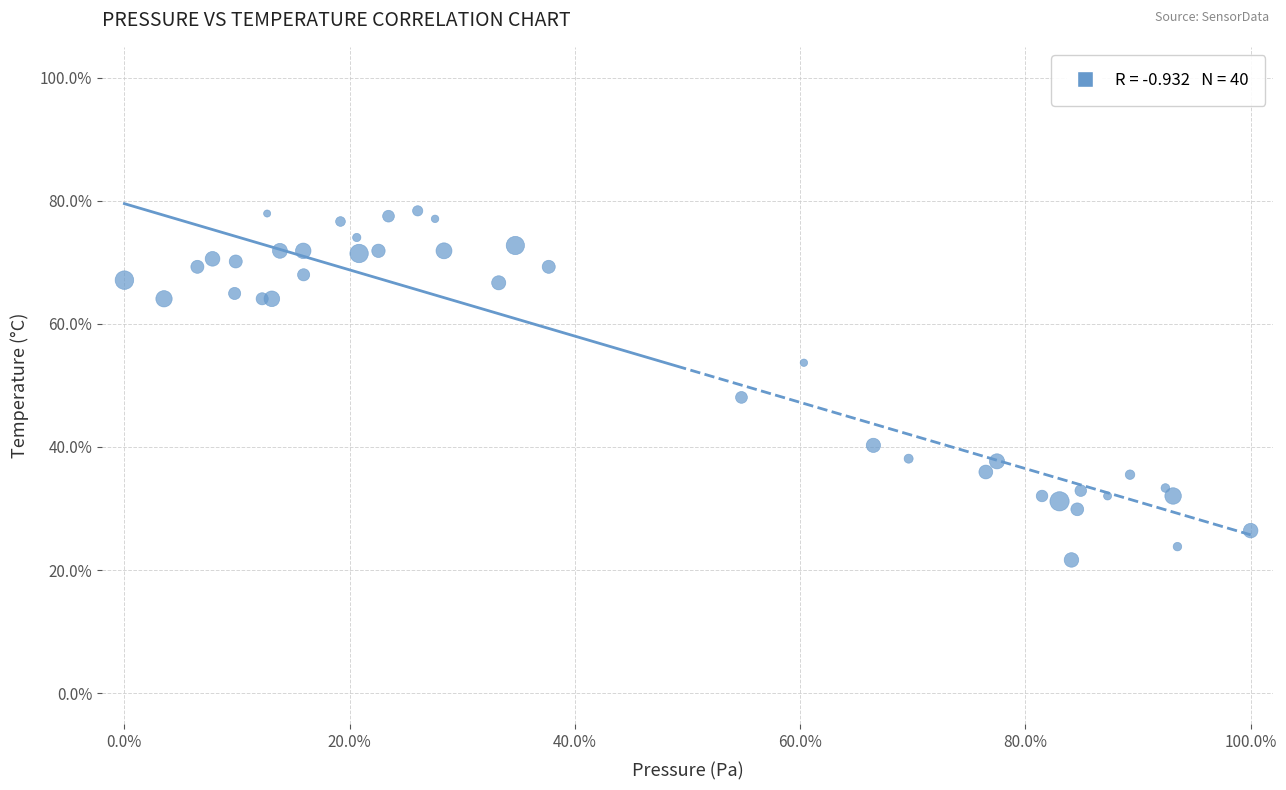

What Y value in the scatter plot is closest to 50?

48.1